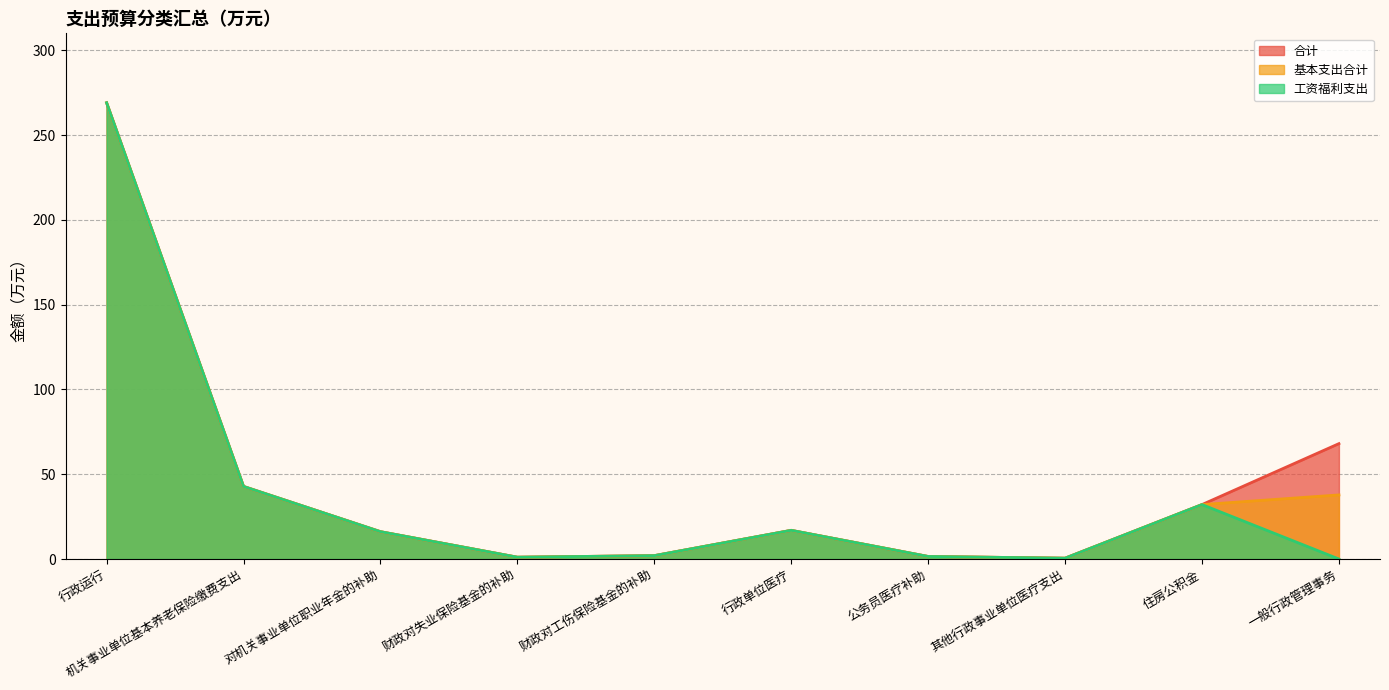

The 合计 series shows 1.1 at 财政对失业保险基金的补助. True or false?

True